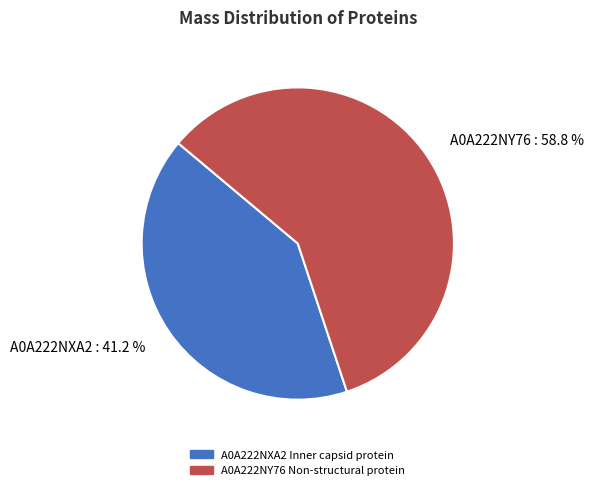

How many slices are in this pie chart?

2